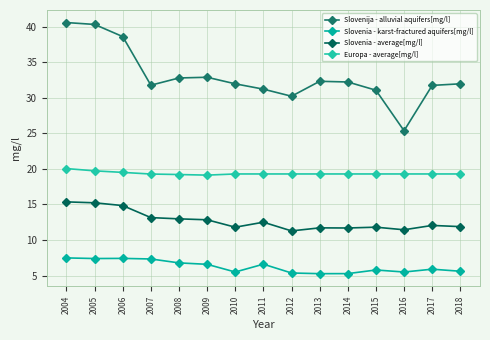

How many distinct data groups are displayed?

4